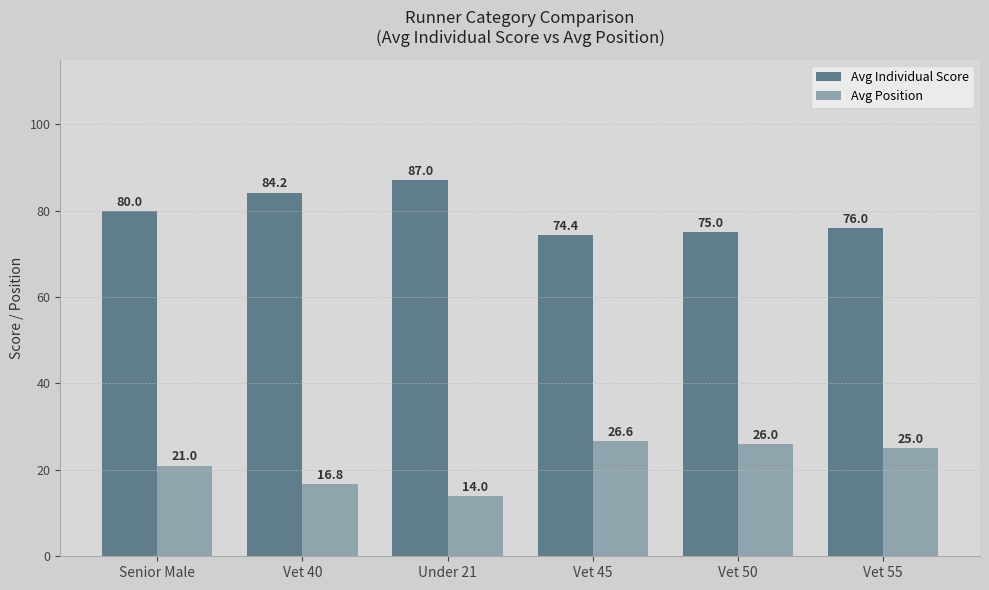

Are the bars grouped side by side (vs. stacked)?

Yes